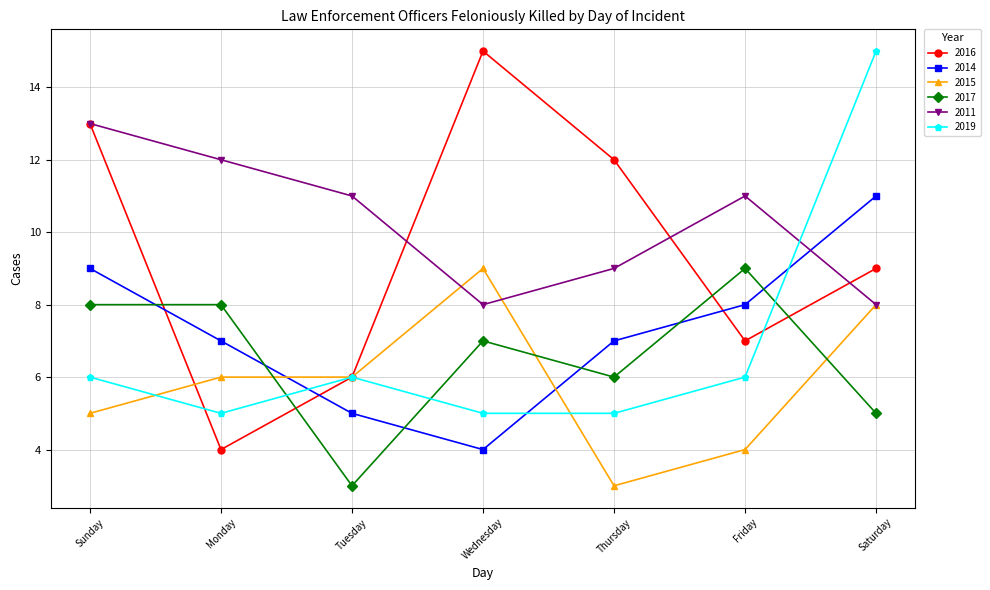

What is the maximum value for 2016?

15